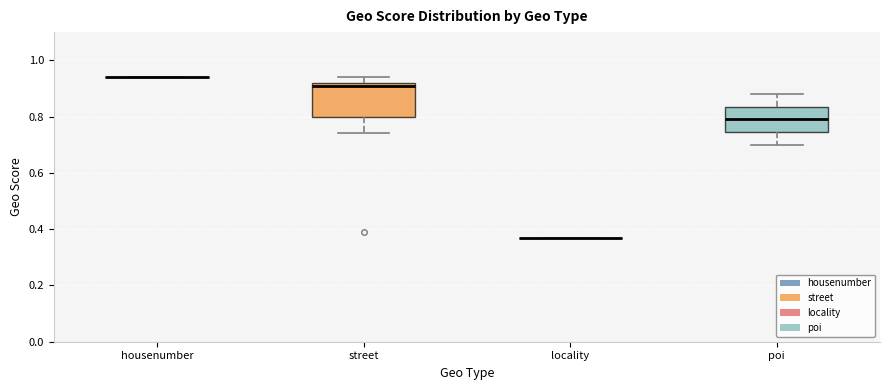

Which box is the tallest, from its lower edge to its upper edge?

street